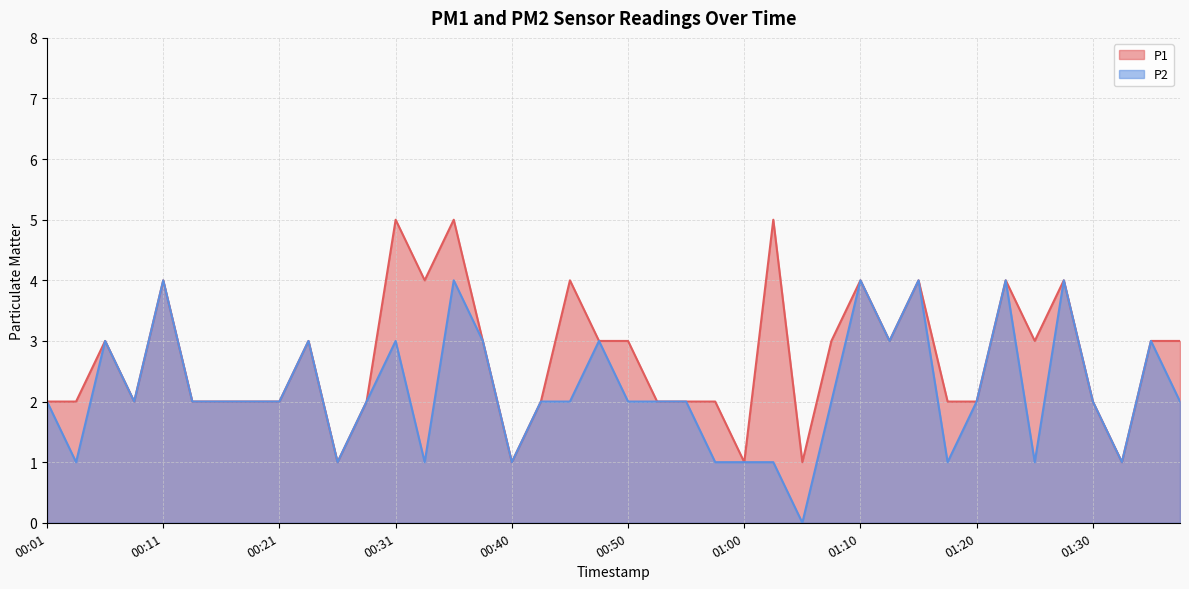

Reading left to right, transcribe all the data shown in this chart.

P1: 00:01=2	00:03=2	00:06=3	00:08=2	00:11=4	00:13=2	00:16=2	00:18=2	00:21=2	00:23=3	00:26=1	00:28=2	00:31=5	00:33=4	00:35=5	00:38=3	00:40=1	00:43=2	00:46=4	00:48=3	00:50=3	00:53=2	00:55=2	00:58=2	01:00=1	01:03=5	01:05=1	01:08=3	01:10=4	01:13=3	01:15=4	01:17=2	01:20=2	01:22=4	01:25=3	01:27=4	01:30=2	01:32=1	01:35=3	01:37=3
P2: 00:01=2	00:03=1	00:06=3	00:08=2	00:11=4	00:13=2	00:16=2	00:18=2	00:21=2	00:23=3	00:26=1	00:28=2	00:31=3	00:33=1	00:35=4	00:38=3	00:40=1	00:43=2	00:46=2	00:48=3	00:50=2	00:53=2	00:55=2	00:58=1	01:00=1	01:03=1	01:05=0	01:08=2	01:10=4	01:13=3	01:15=4	01:17=1	01:20=2	01:22=4	01:25=1	01:27=4	01:30=2	01:32=1	01:35=3	01:37=2